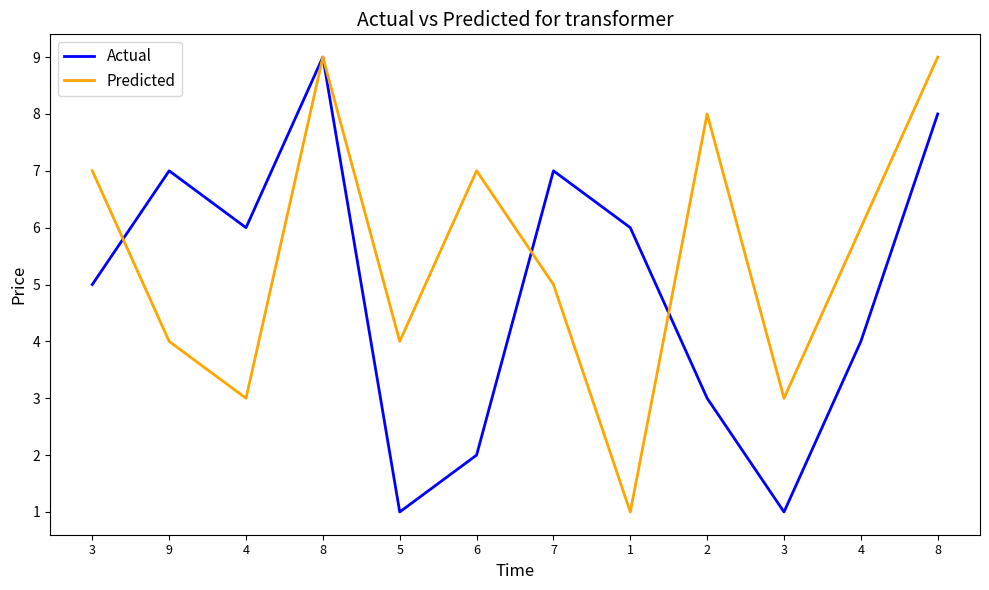

Which label corresponds to the smallest value in the chart?

5